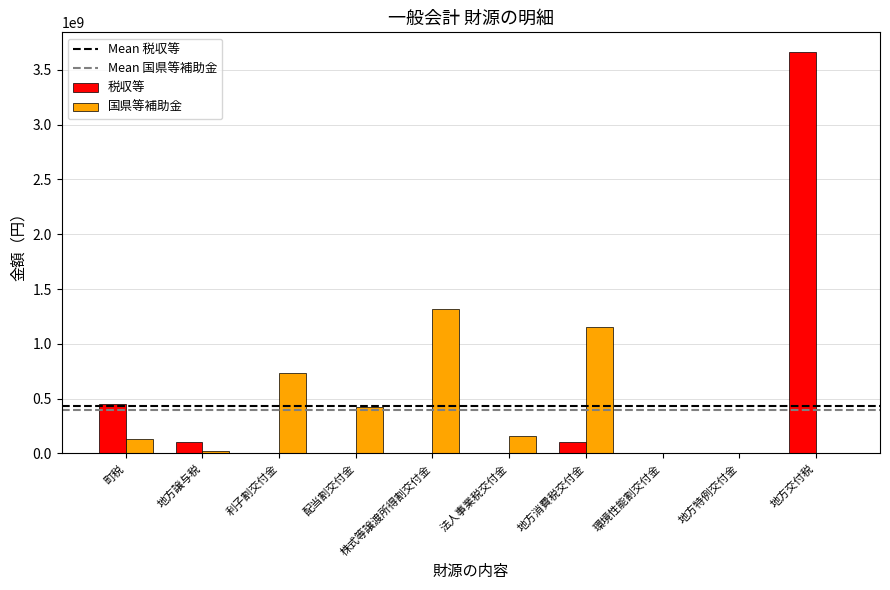

At which label does 国県等補助金 first exceed 162110019?

利子割交付金